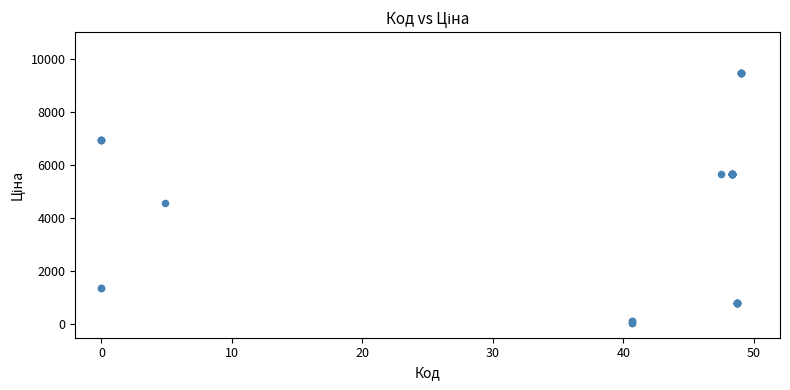

What Y value in the scatter plot is closest to 4768?

4561.9